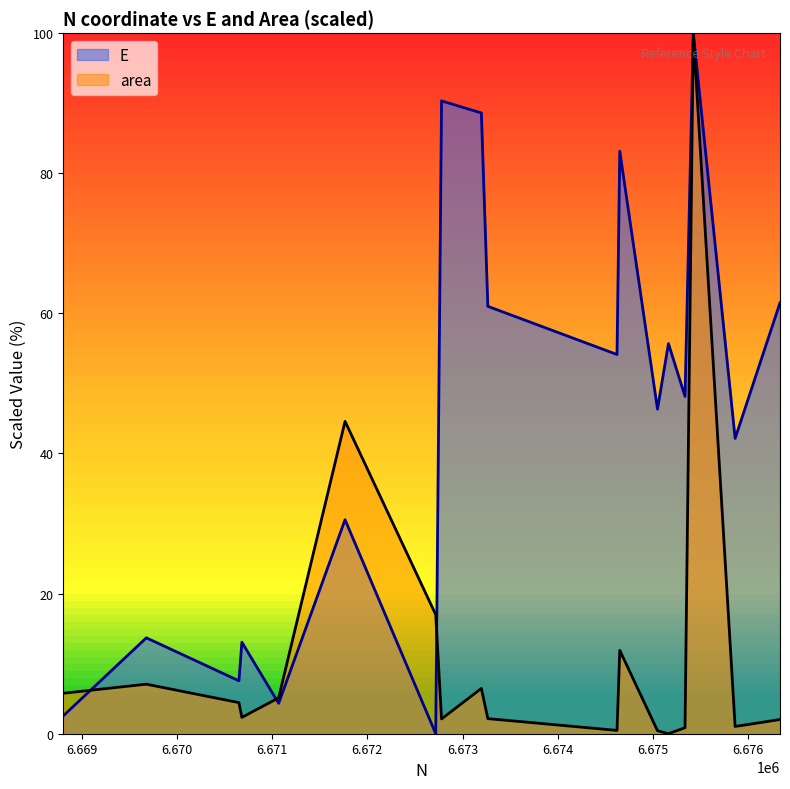

What is the maximum value for E?

100.0